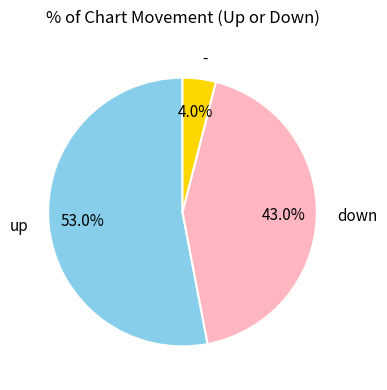

Is down the majority of the pie?

No